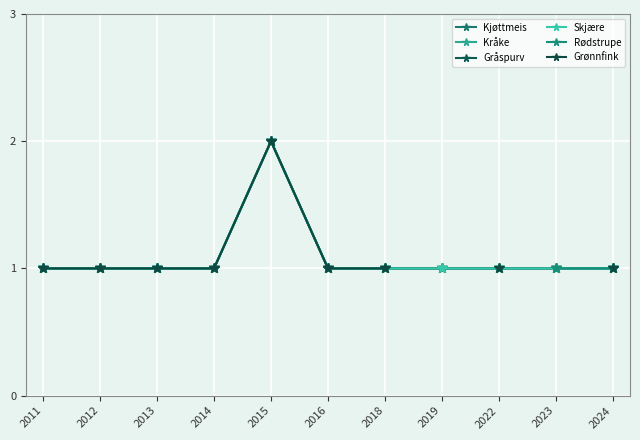

True or false: Rødstrupe and Kjøttmeis cross at least once.

False